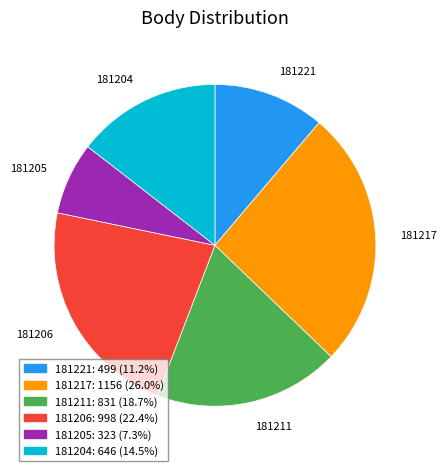

Count the number of slices in the pie.

6